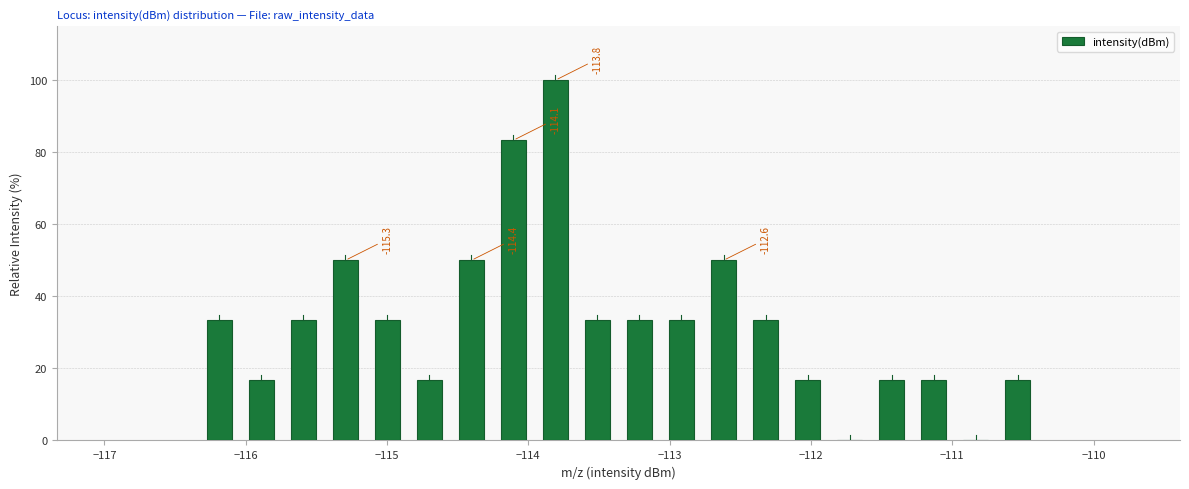

Around what value on the x-axis is the tallest bar? Give the approximate position of its centre, as read against the axis.

-113.8